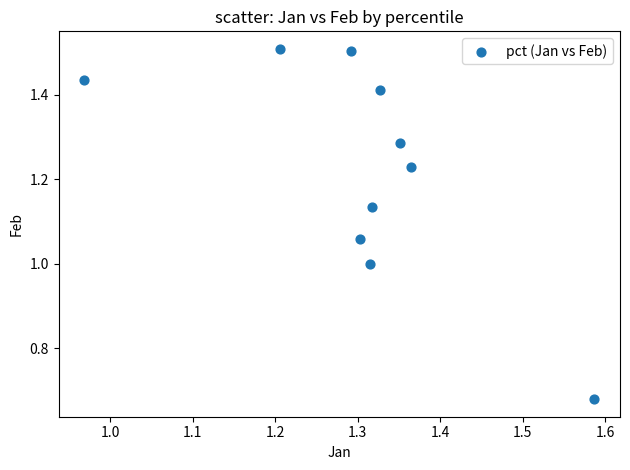

What is the range of X values (max minus min)?

0.6